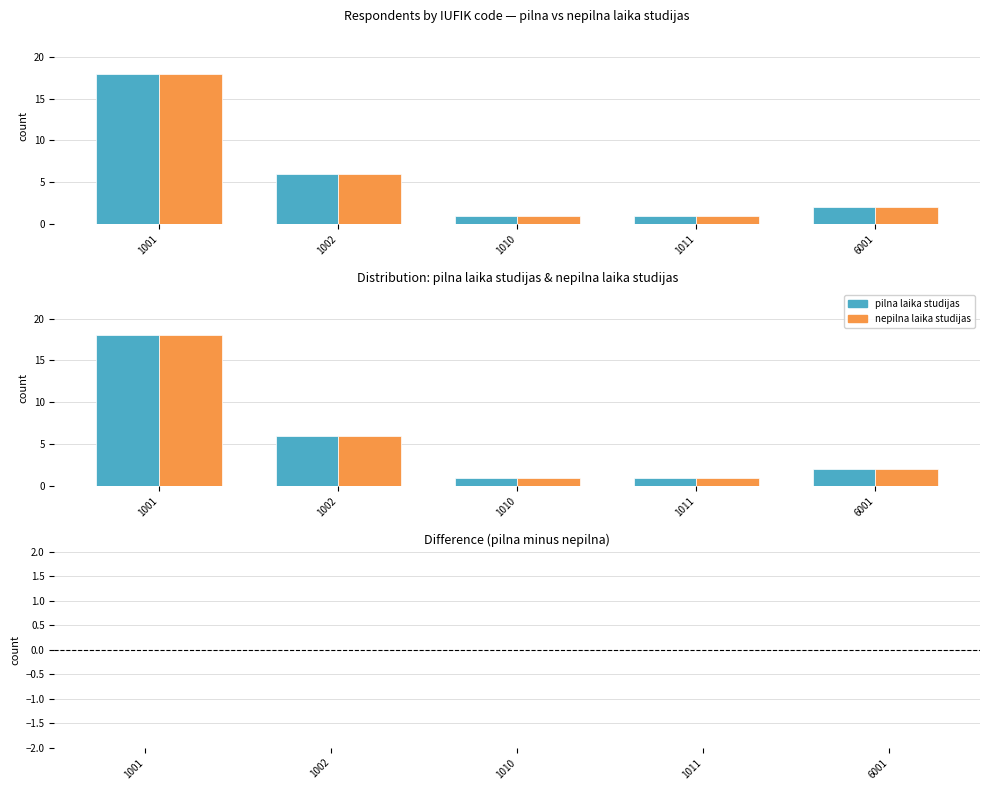

The difference (pilna - nepilna) series shows 0 at 1011. True or false?

True